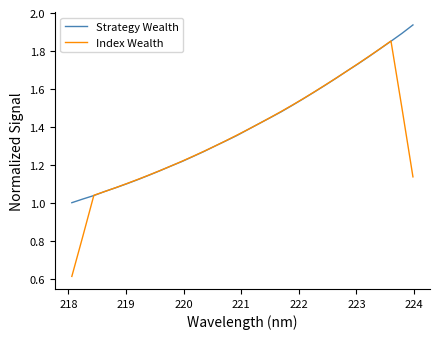

Which series has the widest spread of values?

Index Wealth